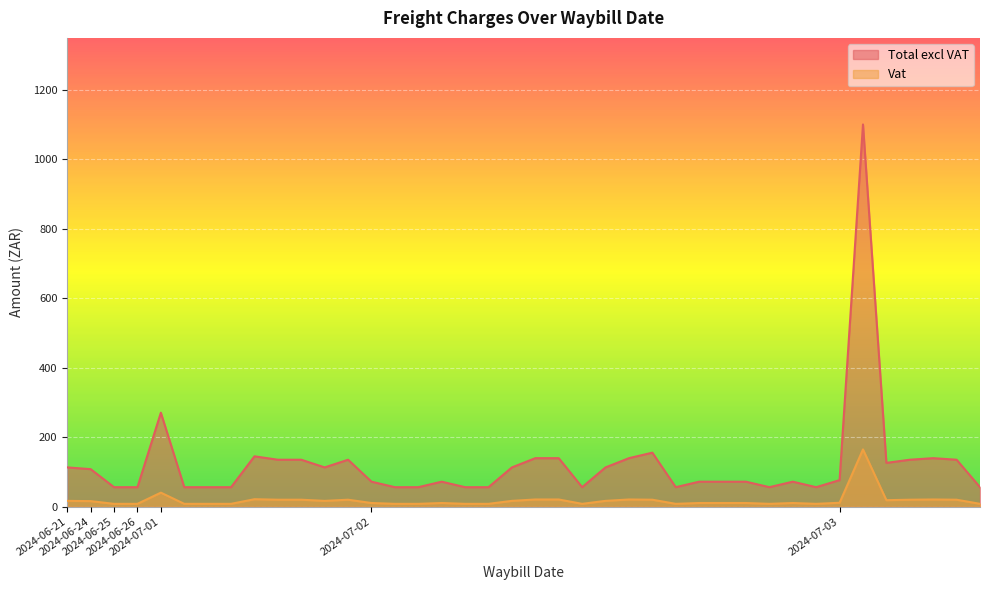

At which category does Total excl VAT reach its first local peak?

2024-07-01